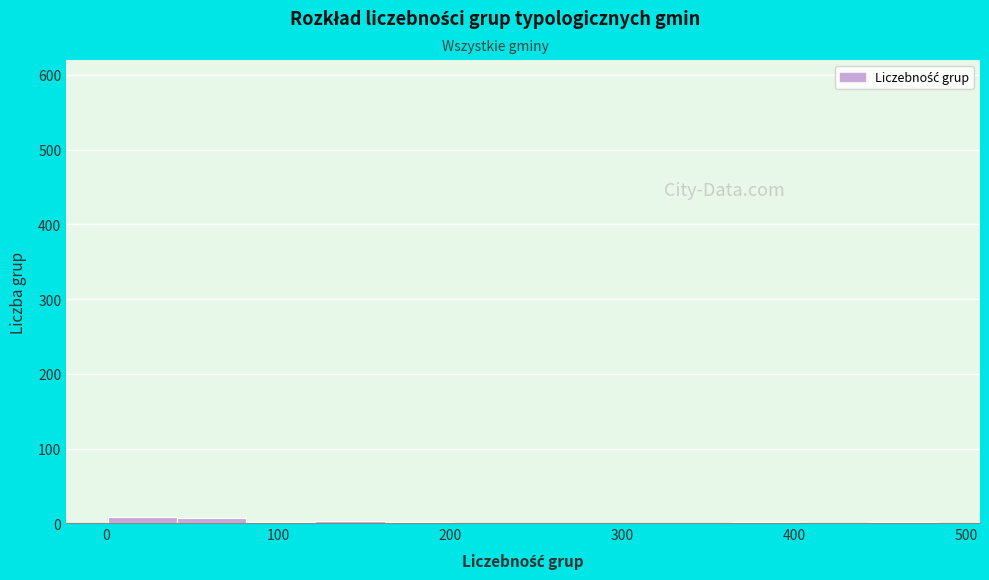

Reading left to right, transcribe this chart: for each bar, give the range it covers on the x-axis and its height. Neither the bar edges nor the heights are printed on the chart, so give them approximately, as read against the axes.

0 to 40: under 10
40 to 80: under 10
80 to 120: under 10
120 to 160: under 10
160 to 200: under 10
200 to 240: 0
240 to 280: 0
280 to 320: 0
320 to 360: 0
360 to 400: under 10
400 to 440: 0
440 to 480: under 10